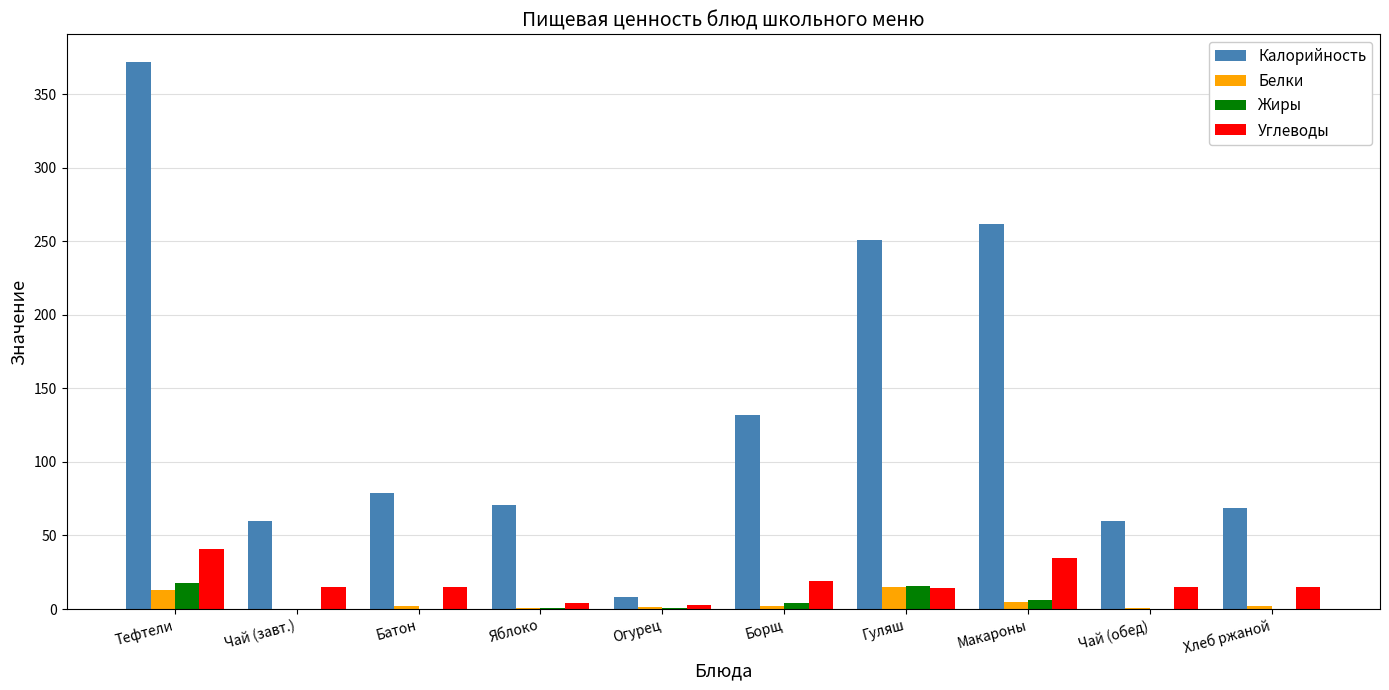

Are the bars horizontal?

No